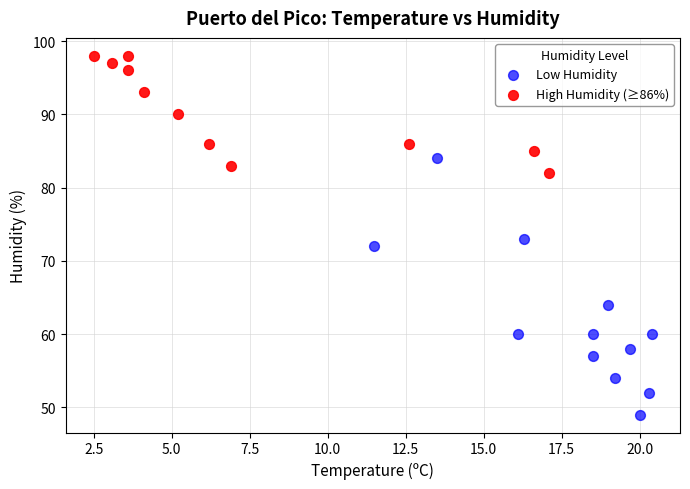

Which series contains the lowest Y value?

Low Humidity